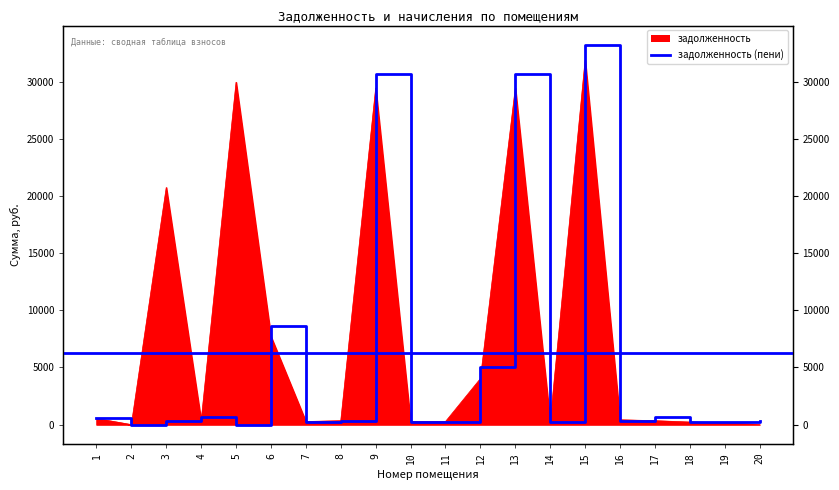

Reading left to right, what are all the values shown in this chart?

задолженность: 1=536.3	2=0.0	3=20762.2	4=343.8	5=29978.3	6=7715.1	7=270.9	8=344.4	9=29473.9	10=256.5	11=270.9	12=4028.9	13=29473.9	14=257.1	15=31924.0	16=422.8	17=343.9	18=224.9	19=165.9	20=0.0
задолженность (пени): 1=541.5	2=0.0	3=309.4	4=686.5	5=0.0	6=8653.2	7=270.9	8=344.4	9=30720.0	10=256.5	11=270.9	12=5044.4	13=30720.0	14=257.1	15=33273.7	16=345.8	17=687.7	18=190.2	19=189.0	20=343.9